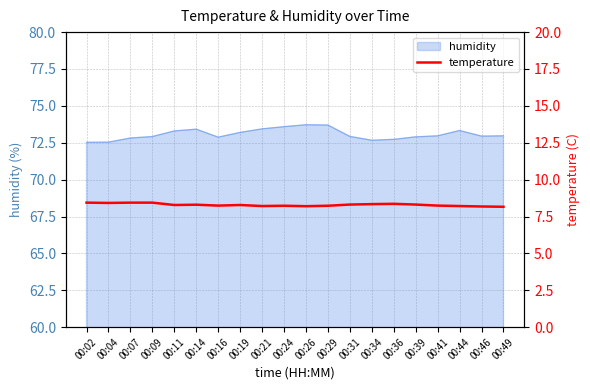

What is the lowest value of the humidity series?

72.5